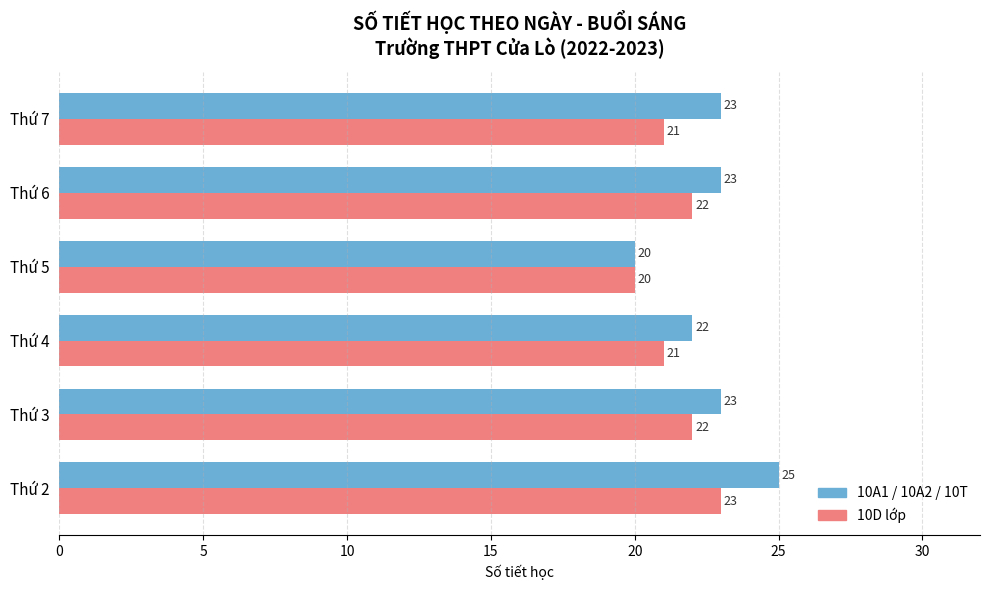

At which category is the sum across all series the highest?

Thứ 2